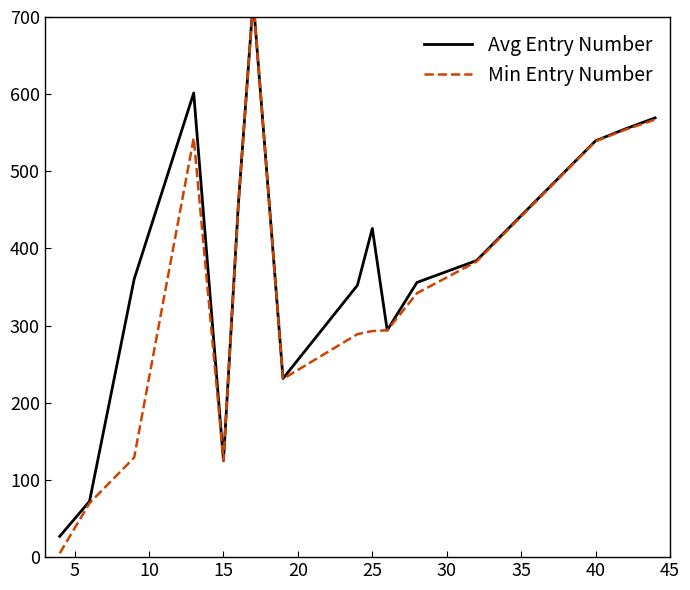

How many data points does each series have?

16